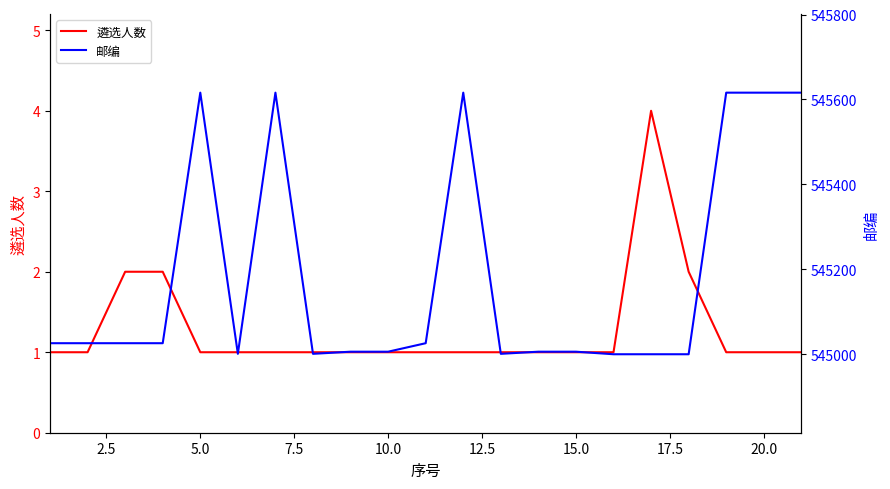

At how many categories does at least one series exceed 214994?

21